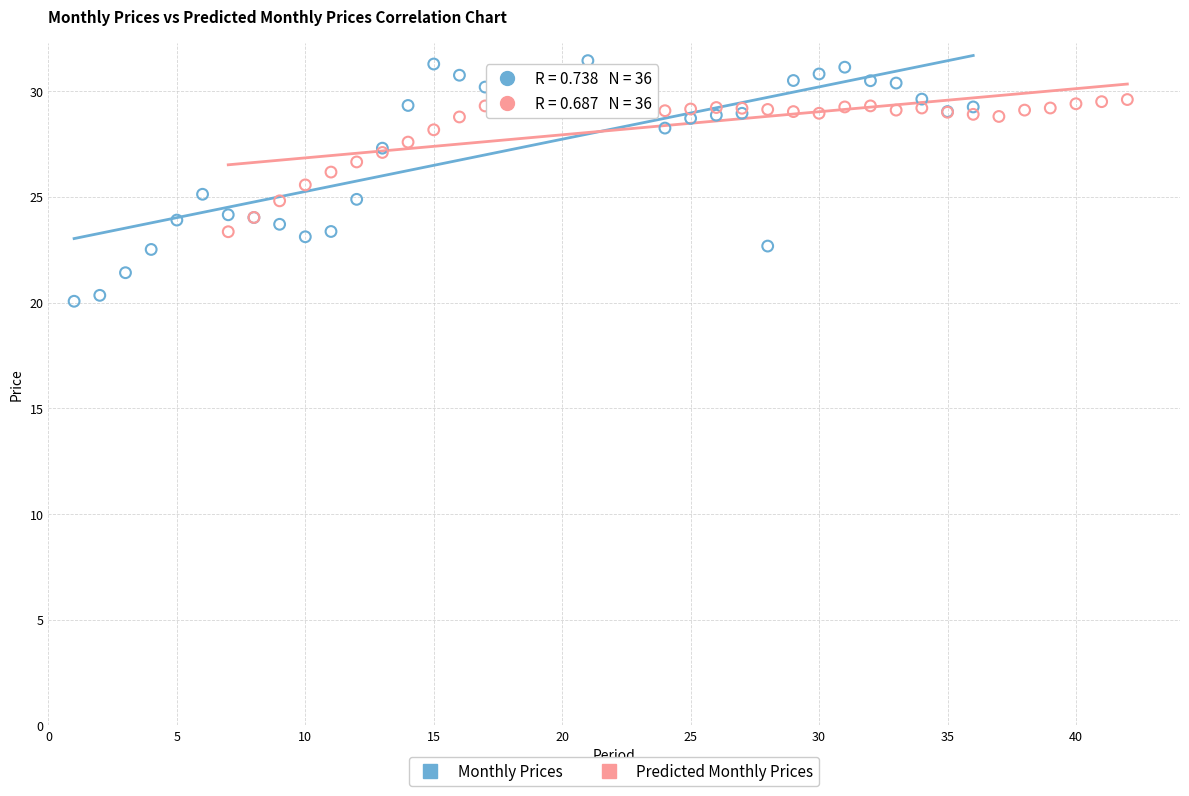

Which series has the largest Y range (max minus min)?

Monthly Prices